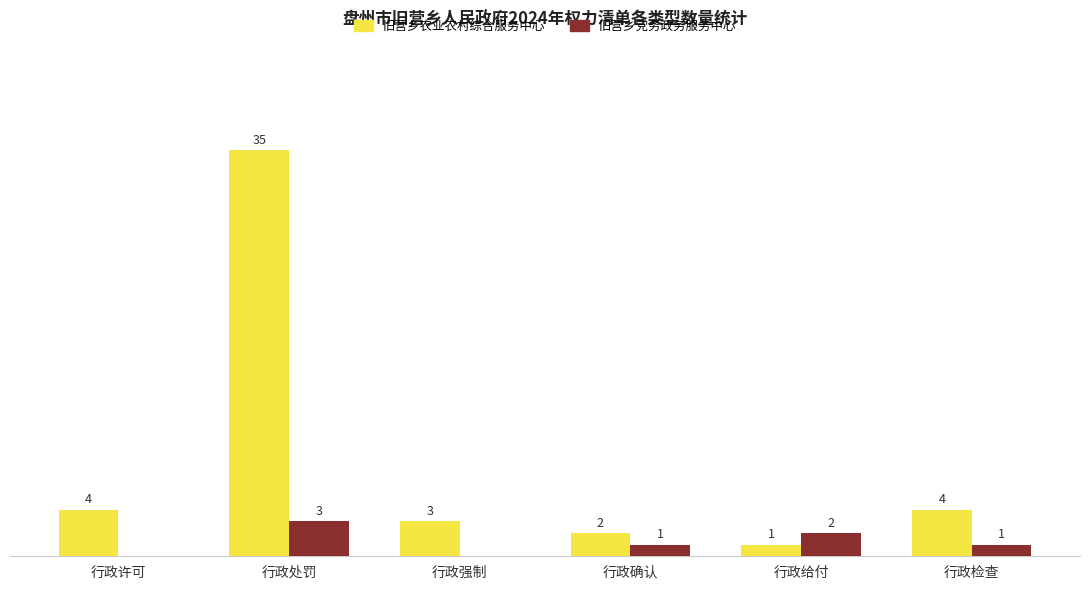

At which category is the sum across all series the highest?

行政处罚